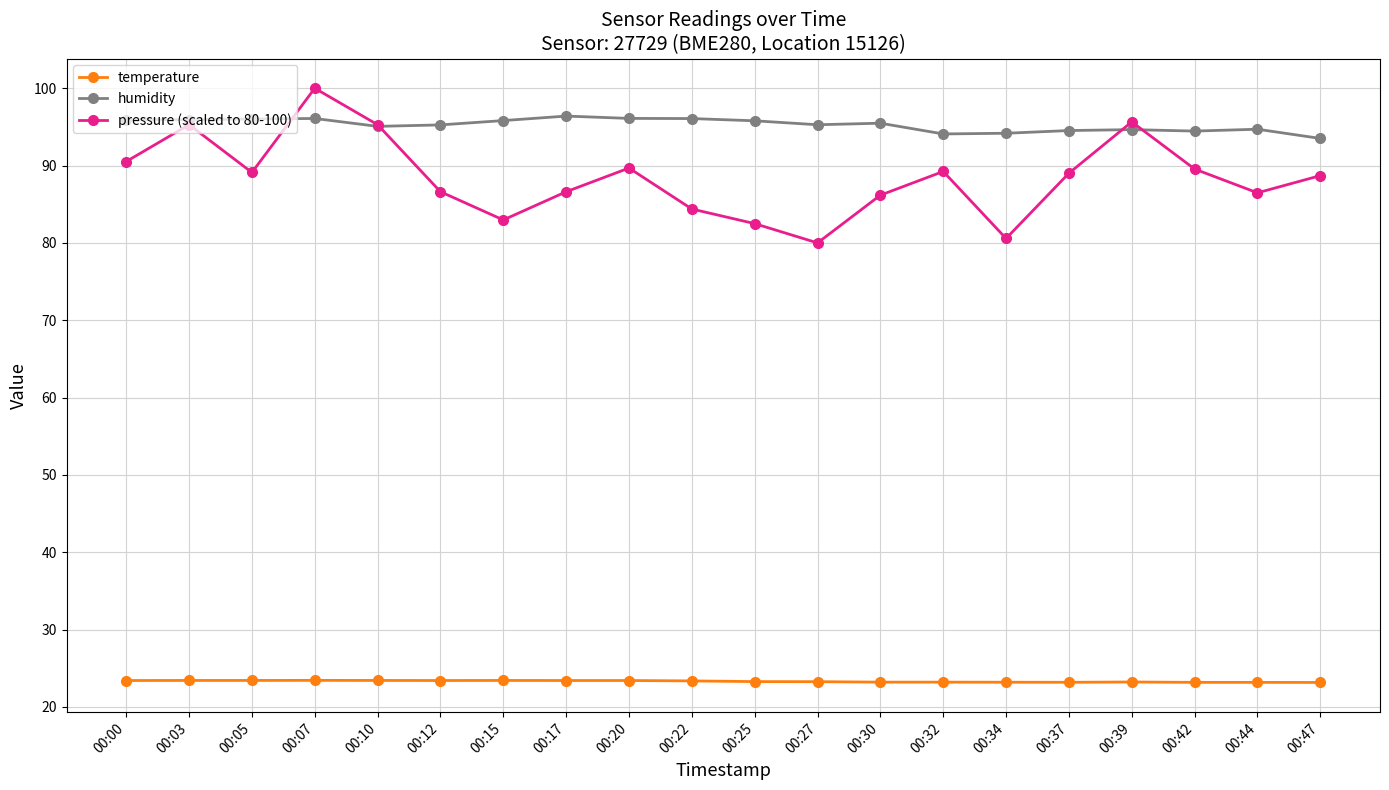

At which label does humidity first exceed 95?

00:00